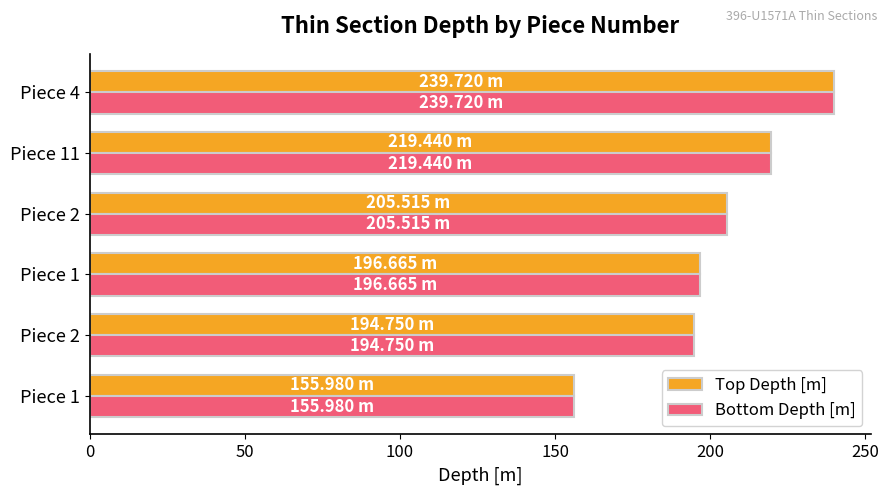

How many data points in Top Depth [m] are above 205?

3